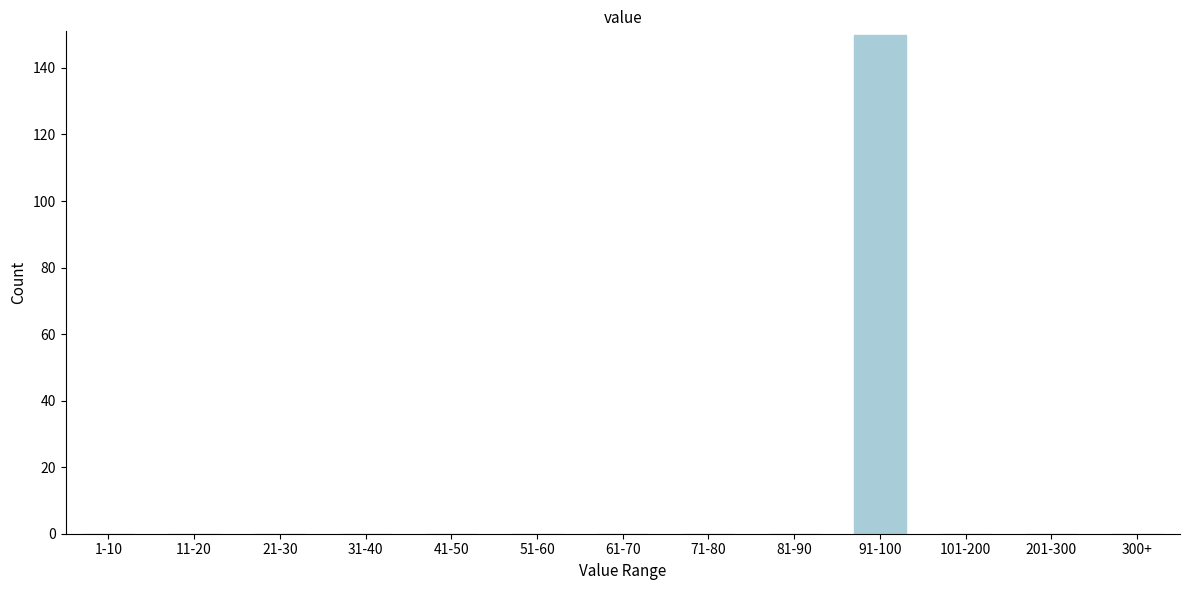

Reading right to left, what are all the values shown in this chart?

300+=0	201-300=0	101-200=0	91-100=150	81-90=0	71-80=0	61-70=0	51-60=0	41-50=0	31-40=0	21-30=0	11-20=0	1-10=0